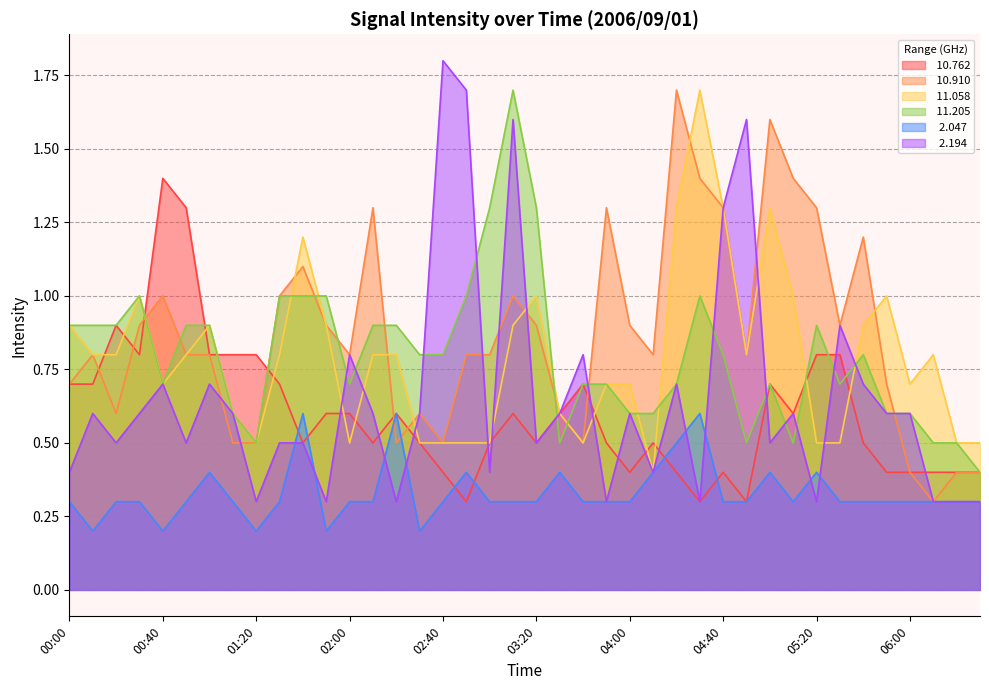

Reading left to right, transcribe all the data shown in this chart.

 10.762: 0.7	0.7	0.9	0.8	1.4	1.3	0.8	0.8	0.8	0.7	0.5	0.6	0.6	0.5	0.6	0.5	0.4	0.3	0.5	0.6	0.5	0.6	0.7	0.5	0.4	0.5	0.4	0.3	0.4	0.3	0.7	0.6	0.8	0.8	0.5	0.4	0.4	0.4	0.4	0.4
 10.910: 0.7	0.8	0.6	0.9	1.0	0.8	0.8	0.5	0.5	1.0	1.1	0.9	0.8	1.3	0.5	0.6	0.5	0.8	0.8	1.0	0.9	0.6	0.5	1.3	0.9	0.8	1.7	1.4	1.3	0.8	1.6	1.4	1.3	0.9	1.2	0.7	0.4	0.3	0.4	0.4
 11.058: 0.9	0.8	0.8	1.0	0.7	0.8	0.9	0.6	0.5	0.8	1.2	0.9	0.5	0.8	0.8	0.5	0.5	0.5	0.5	0.9	1.0	0.6	0.5	0.7	0.7	0.4	1.3	1.7	1.3	0.8	1.3	1.0	0.5	0.5	0.9	1.0	0.7	0.8	0.5	0.5
 11.205: 0.9	0.9	0.9	1.0	0.7	0.9	0.9	0.6	0.5	1.0	1.0	1.0	0.7	0.9	0.9	0.8	0.8	1.0	1.3	1.7	1.3	0.5	0.7	0.7	0.6	0.6	0.7	1.0	0.8	0.5	0.7	0.5	0.9	0.7	0.8	0.6	0.6	0.5	0.5	0.4
  2.047: 0.3	0.2	0.3	0.3	0.2	0.3	0.4	0.3	0.2	0.3	0.6	0.2	0.3	0.3	0.6	0.2	0.3	0.4	0.3	0.3	0.3	0.4	0.3	0.3	0.3	0.4	0.5	0.6	0.3	0.3	0.4	0.3	0.4	0.3	0.3	0.3	0.3	0.3	0.3	0.3
  2.194: 0.4	0.6	0.5	0.6	0.7	0.5	0.7	0.6	0.3	0.5	0.5	0.3	0.8	0.6	0.3	0.6	1.8	1.7	0.4	1.6	0.5	0.6	0.8	0.3	0.6	0.4	0.7	0.3	1.3	1.6	0.5	0.6	0.3	0.9	0.7	0.6	0.6	0.3	0.3	0.3